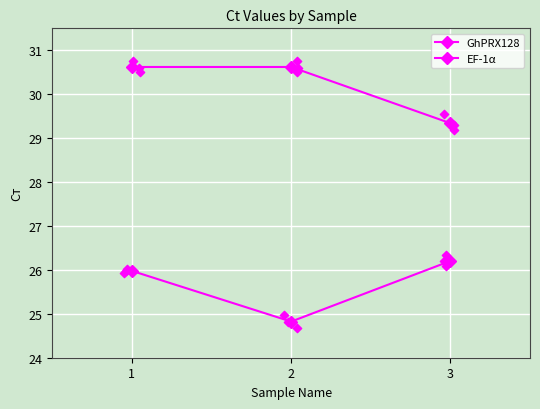

Which series reaches the minimum Y coordinate?

GhPRX128